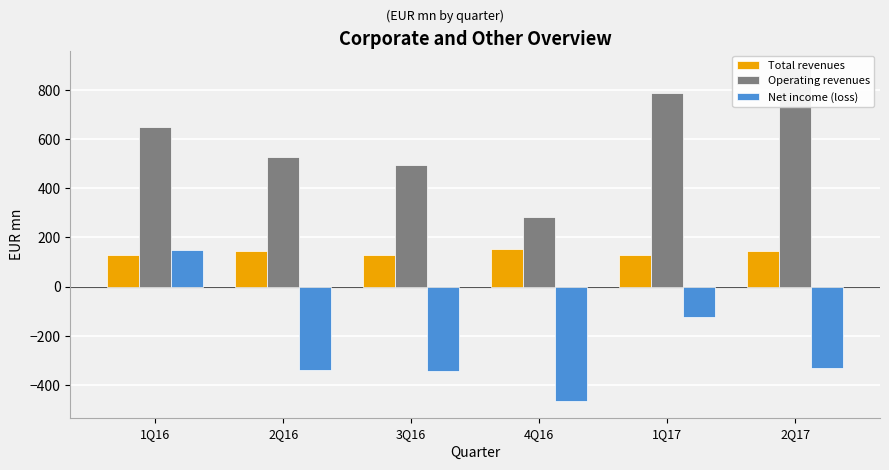

Does the chart contain any negative values?

Yes